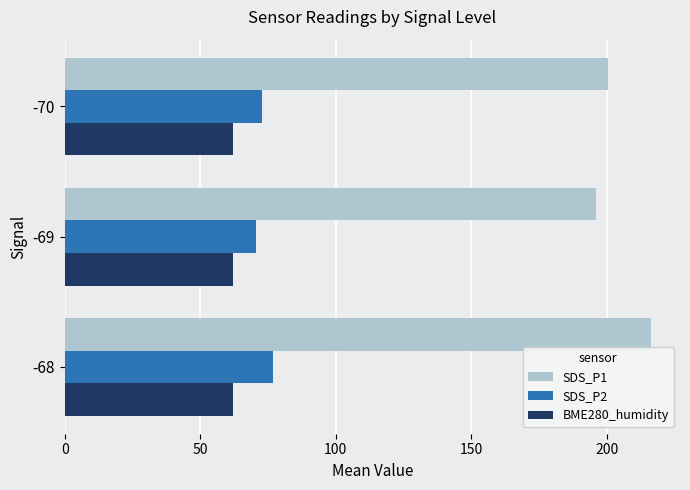

What is the difference between the highest and lowest values at -69?

133.7